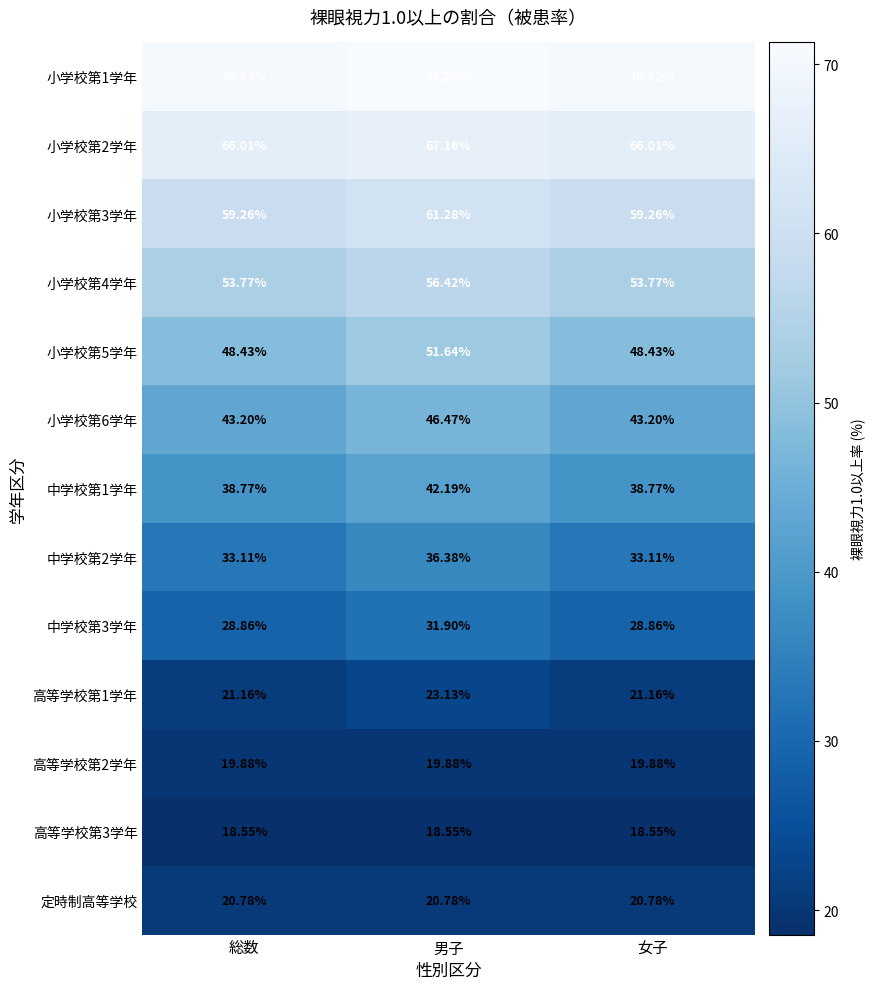

At which category is the sum across all series the highest?

男子